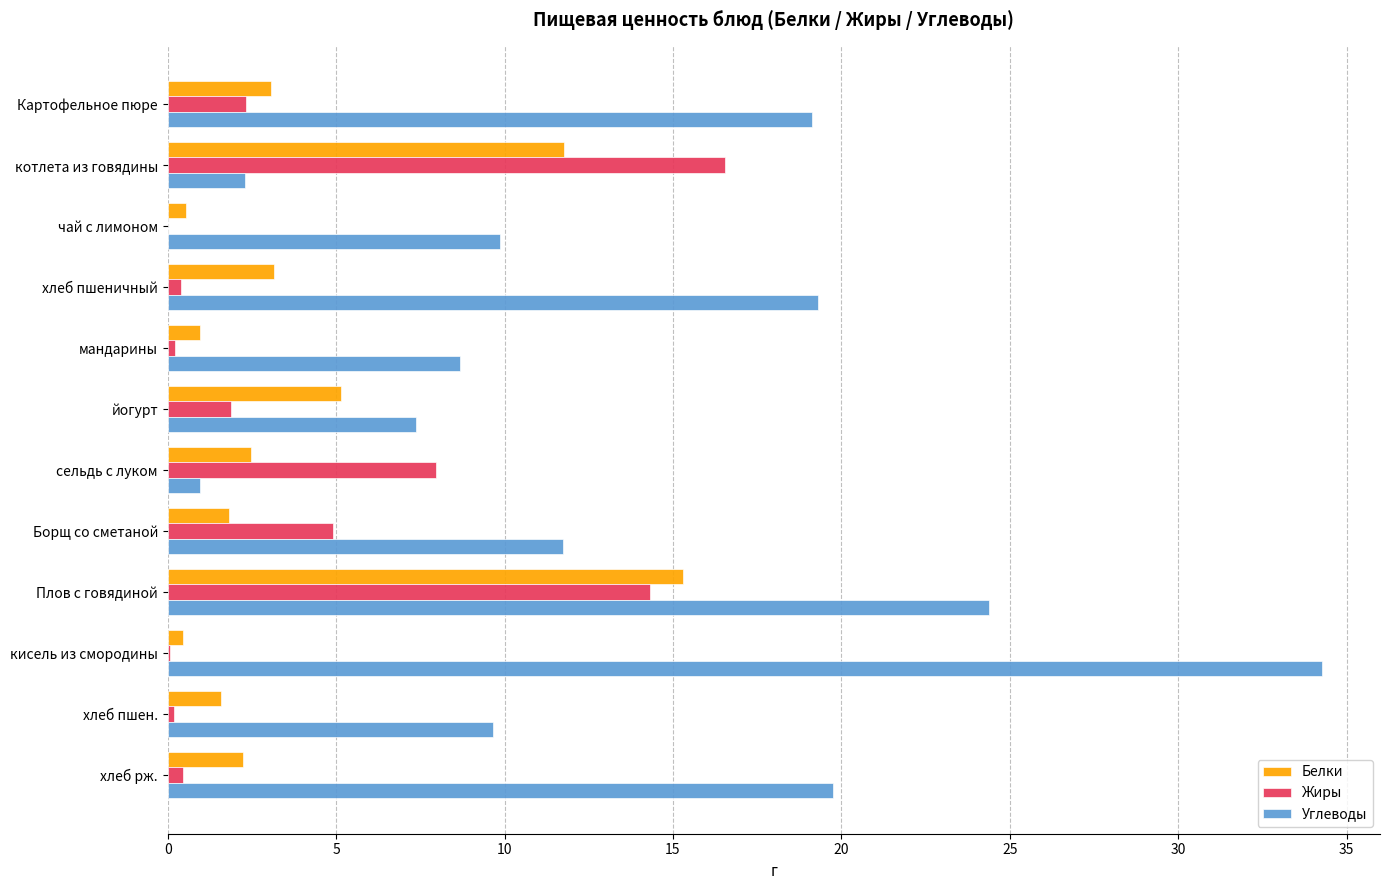

Which series changed the most between Картофельное пюре and Борщ со сметаной?

Углеводы